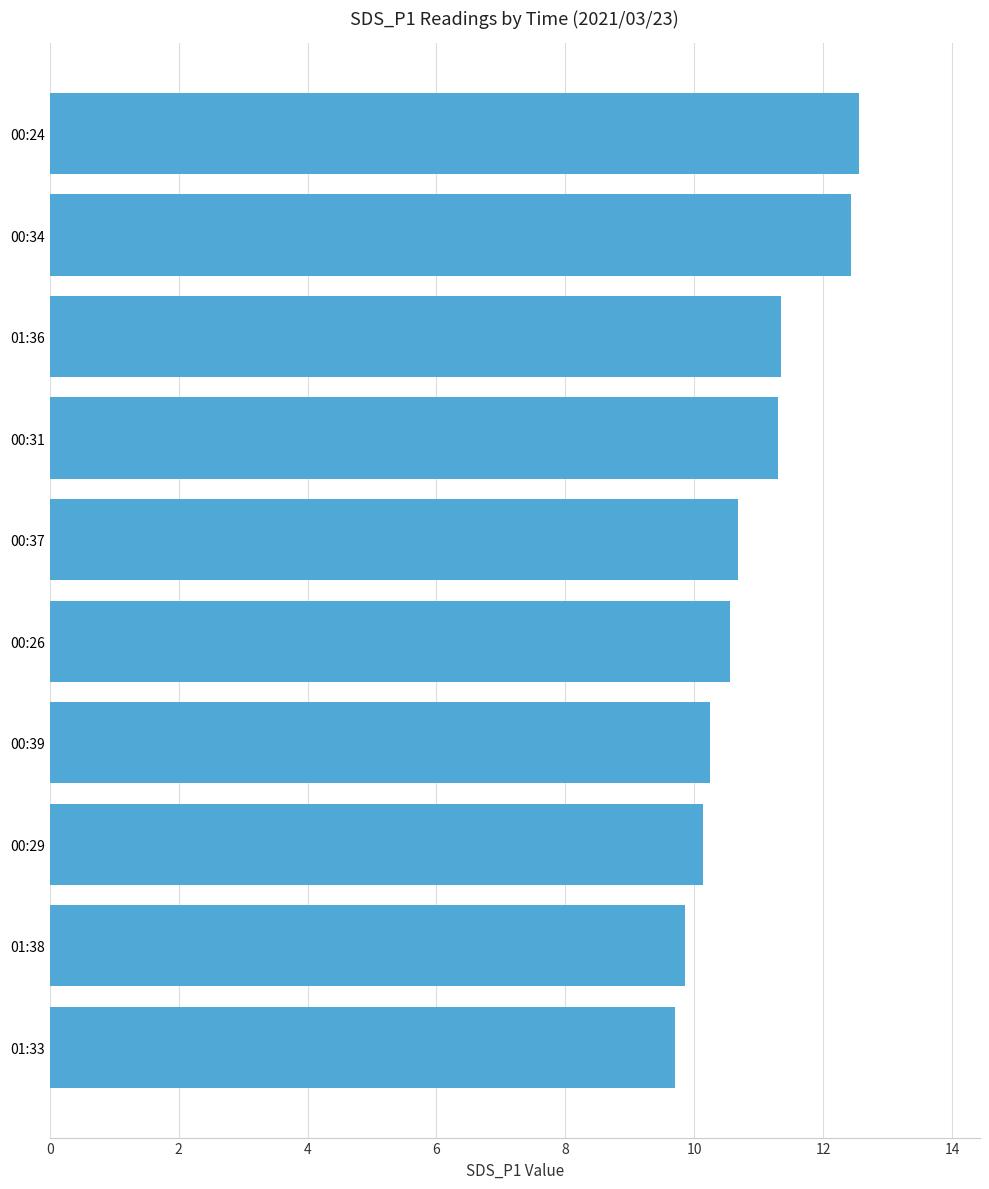

How many values are below 10?

2